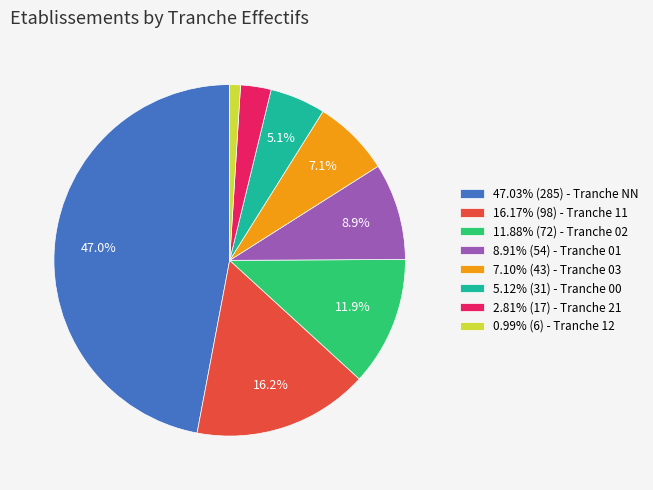

Is the sum of 7.10% (43) - Tranche 03 and 5.12% (31) - Tranche 00 greater than half?

No